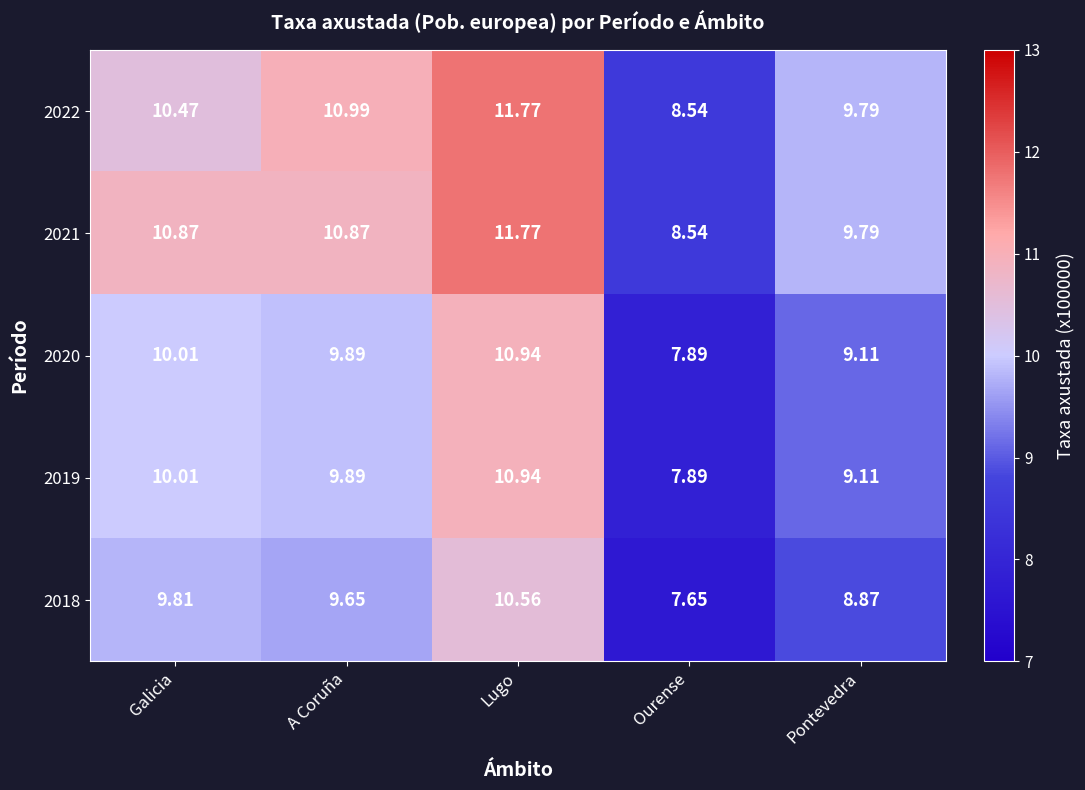

What is the spread (max minus min) of values at A Coruña?

1.3